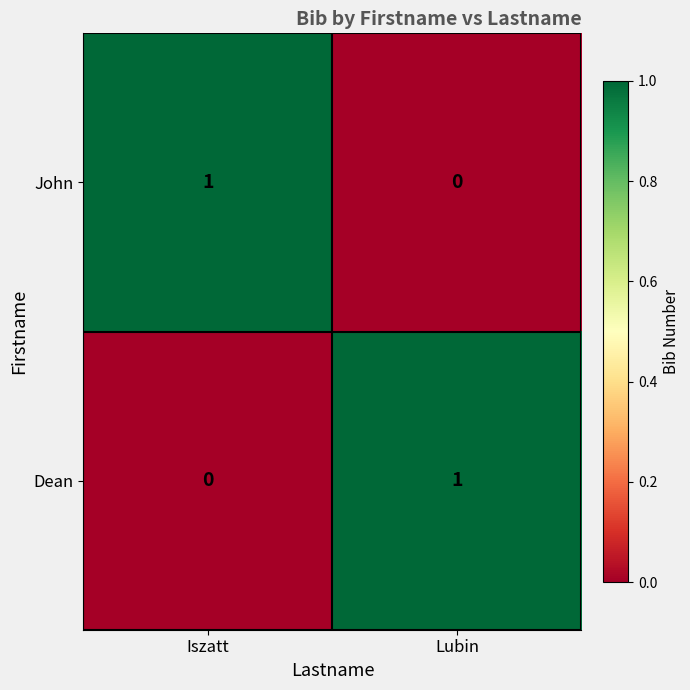

Which category has the highest value in the Dean series?

Lubin